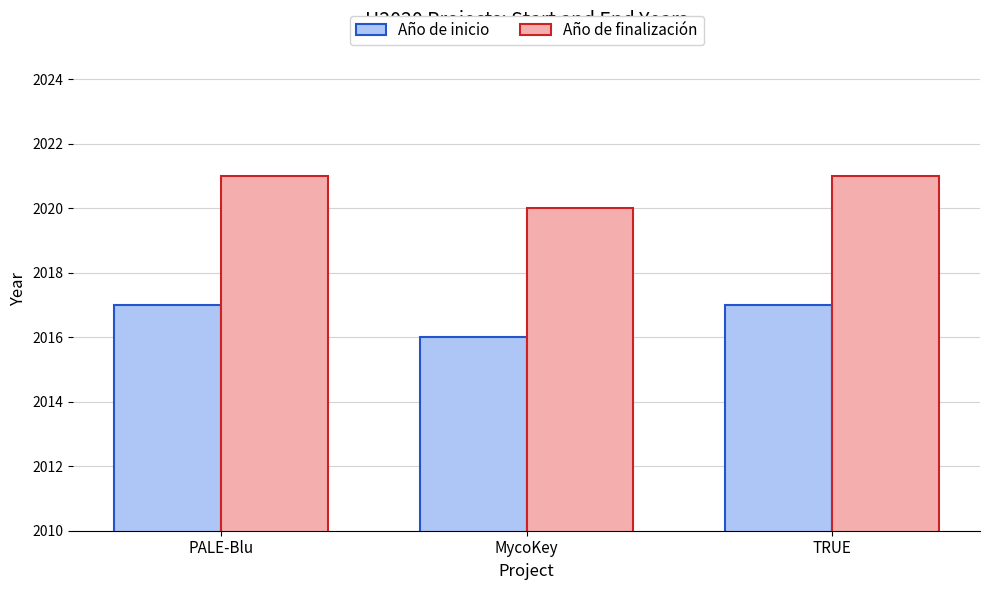

The Año de inicio series shows 2017 at PALE-Blu. True or false?

True